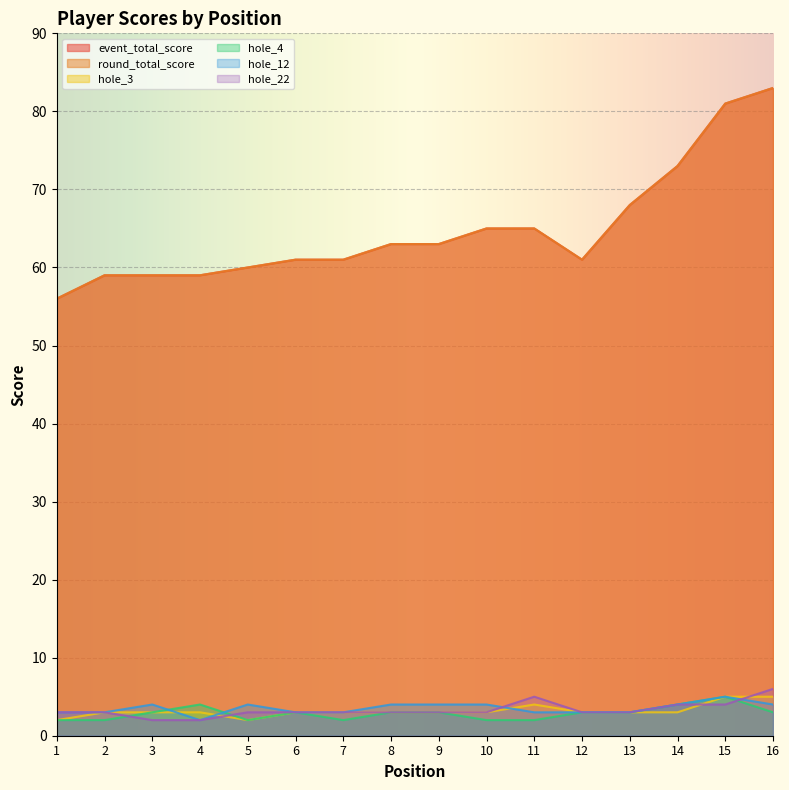

True or false: hole_22 and hole_3 cross at least once.

True